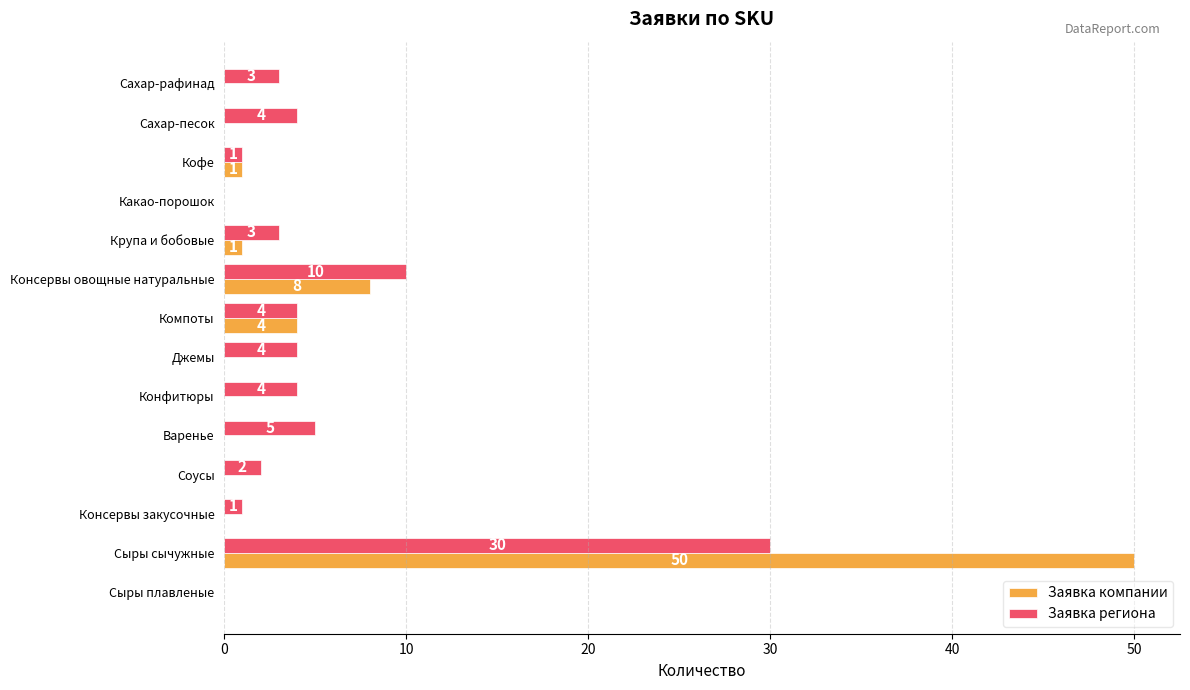

Which series changed the most between Сахар-песок and Кофе?

Заявка региона